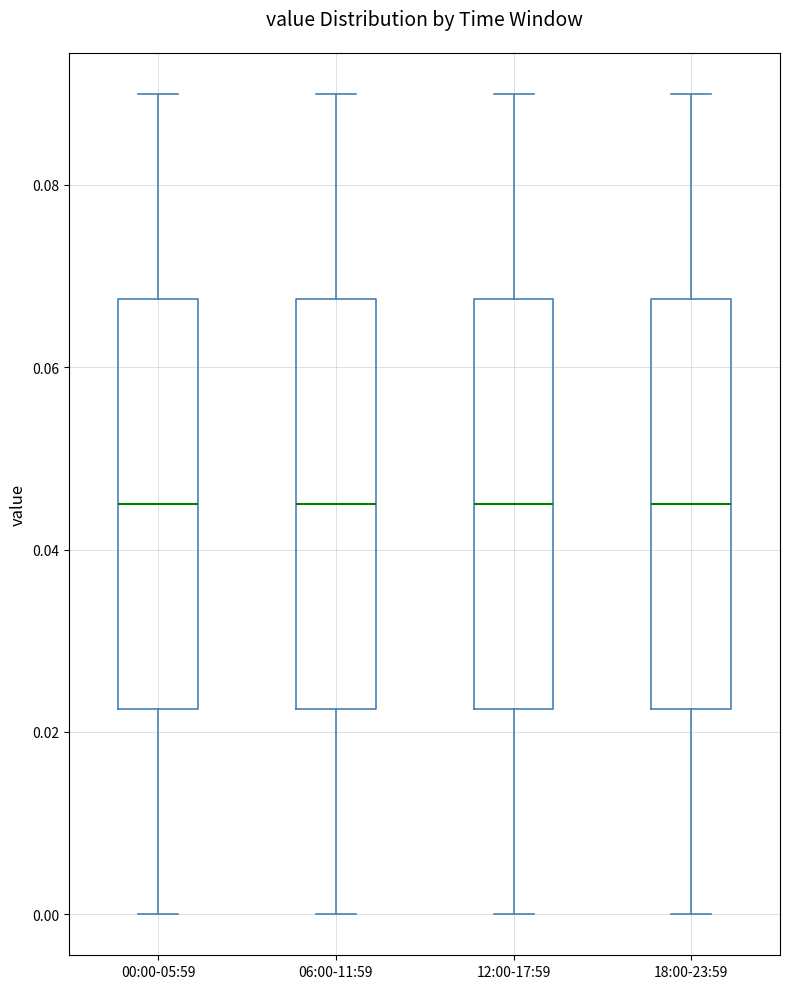

Reading left to right, transcribe this box plot: for each box, give where its median line is, the range the box spans, and where its two whiskers end, as read against the y-axis. The values are not printed on the chart, so give them approximately, as read against the axis.

00:00-05:59: median 0.046, box 0.022 to 0.068, whiskers 0.000 to 0.090
06:00-11:59: median 0.046, box 0.022 to 0.068, whiskers 0.000 to 0.090
12:00-17:59: median 0.046, box 0.022 to 0.068, whiskers 0.000 to 0.090
18:00-23:59: median 0.046, box 0.022 to 0.068, whiskers 0.000 to 0.090